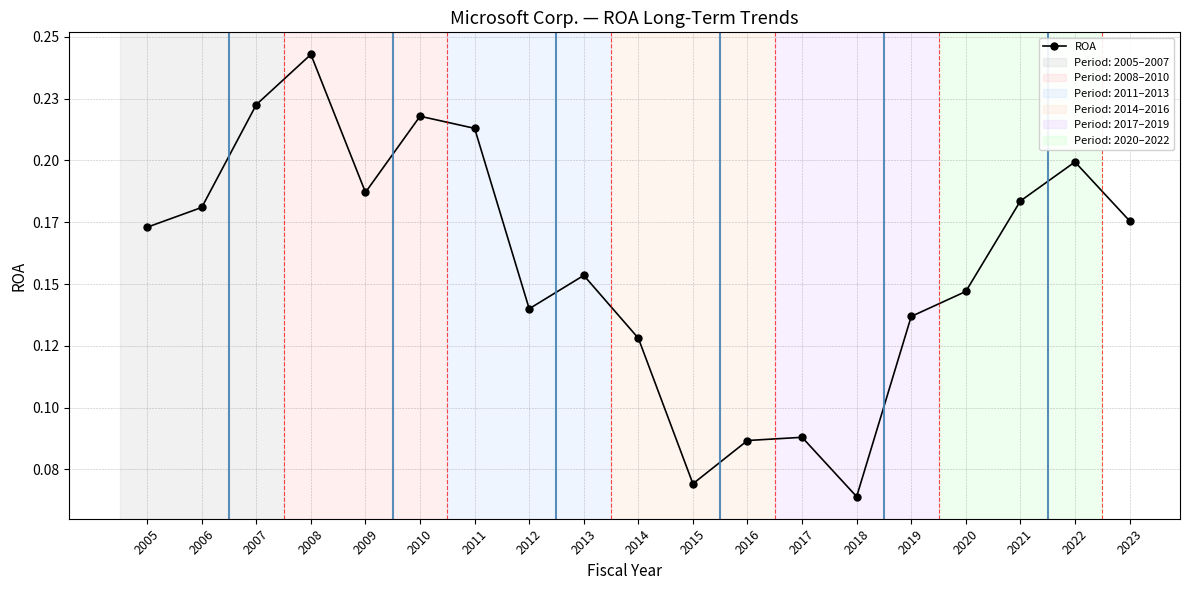

Is this an area chart (filled region under the line)?

No